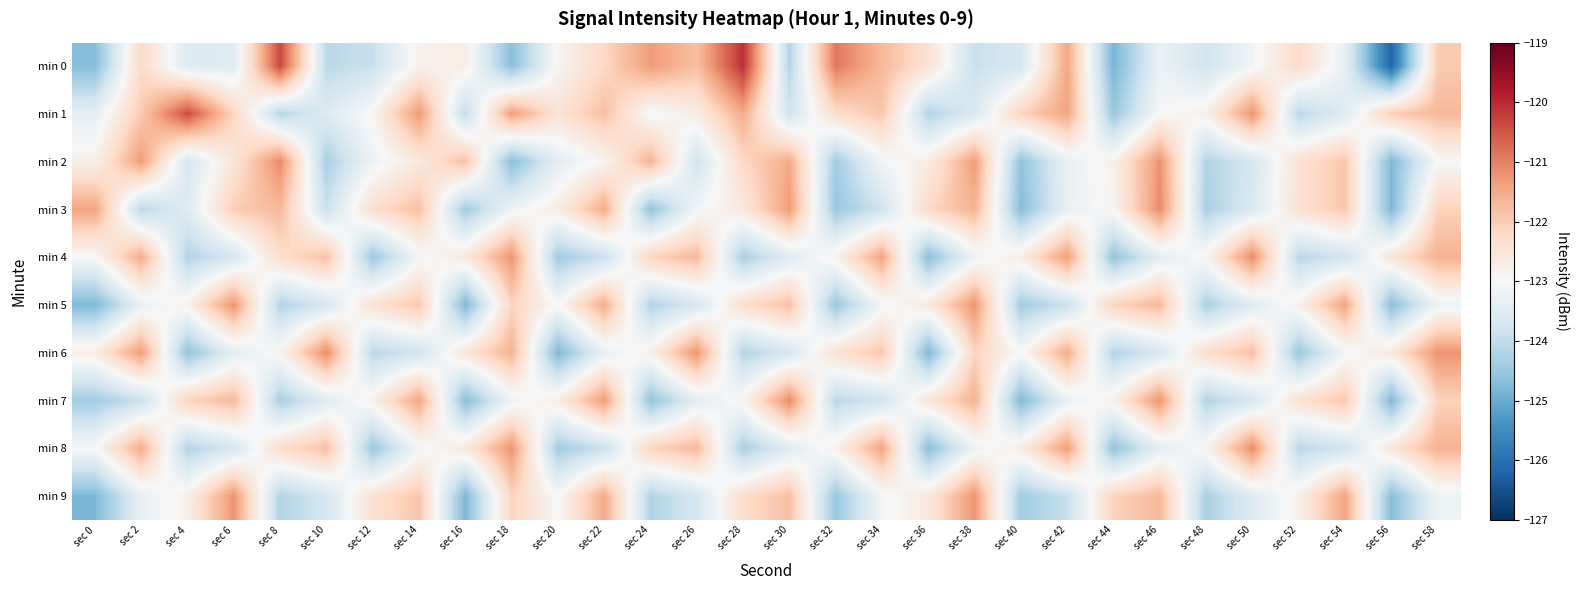

Reading left to right, list all the values displayed in this chart.

min 0: sec 0=-124.7	sec 2=-122.2	sec 4=-123.5	sec 6=-123.5	sec 8=-120.3	sec 10=-124.1	sec 12=-123.9	sec 14=-122.8	sec 16=-122.7	sec 18=-124.7	sec 20=-122.9	sec 22=-122.2	sec 24=-121.3	sec 26=-121.8	sec 28=-120.1	sec 30=-124.2	sec 32=-120.9	sec 34=-121.7	sec 36=-122.4	sec 38=-123.9	sec 40=-123.7	sec 42=-121.4	sec 44=-124.9	sec 46=-123.2	sec 48=-123.8	sec 50=-123.1	sec 52=-122.2	sec 54=-123.3	sec 56=-126.2	sec 58=-122.0
min 1: sec 0=-123.4	sec 2=-122.0	sec 4=-120.4	sec 6=-122.1	sec 8=-124.2	sec 10=-123.5	sec 12=-122.9	sec 14=-121.3	sec 16=-124.0	sec 18=-121.3	sec 20=-122.5	sec 22=-121.8	sec 24=-123.1	sec 26=-122.7	sec 28=-121.5	sec 30=-123.8	sec 32=-122.3	sec 34=-121.9	sec 36=-124.2	sec 38=-123.6	sec 40=-122.1	sec 42=-121.4	sec 44=-124.5	sec 46=-123.0	sec 48=-122.8	sec 50=-121.2	sec 52=-124.1	sec 54=-123.5	sec 56=-122.0	sec 58=-121.7
min 2: sec 0=-122.8	sec 2=-121.3	sec 4=-123.7	sec 6=-122.5	sec 8=-121.1	sec 10=-124.3	sec 12=-123.2	sec 14=-122.6	sec 16=-121.8	sec 18=-124.7	sec 20=-123.4	sec 22=-122.9	sec 24=-121.6	sec 26=-123.8	sec 28=-122.2	sec 30=-121.5	sec 32=-124.4	sec 34=-123.1	sec 36=-122.7	sec 38=-121.3	sec 40=-124.6	sec 42=-123.3	sec 44=-122.8	sec 46=-121.2	sec 48=-124.2	sec 50=-123.7	sec 52=-122.4	sec 54=-121.9	sec 56=-124.8	sec 58=-123.0
min 3: sec 0=-121.4	sec 2=-124.1	sec 4=-123.5	sec 6=-122.0	sec 8=-121.7	sec 10=-123.9	sec 12=-122.3	sec 14=-121.8	sec 16=-124.4	sec 18=-123.2	sec 20=-122.7	sec 22=-121.5	sec 24=-124.6	sec 26=-123.1	sec 28=-122.6	sec 30=-121.3	sec 32=-124.5	sec 34=-123.8	sec 36=-122.2	sec 38=-121.6	sec 40=-124.7	sec 42=-123.3	sec 44=-122.9	sec 46=-121.1	sec 48=-124.3	sec 50=-123.6	sec 52=-122.4	sec 54=-121.9	sec 56=-124.8	sec 58=-122.1
min 4: sec 0=-123.0	sec 2=-121.5	sec 4=-124.2	sec 6=-123.7	sec 8=-122.3	sec 10=-121.8	sec 12=-124.5	sec 14=-123.1	sec 16=-122.6	sec 18=-121.2	sec 20=-124.4	sec 22=-123.9	sec 24=-122.1	sec 26=-121.7	sec 28=-124.3	sec 30=-123.5	sec 32=-122.8	sec 34=-121.4	sec 36=-124.7	sec 38=-123.2	sec 40=-122.7	sec 42=-121.3	sec 44=-124.6	sec 46=-123.4	sec 48=-122.9	sec 50=-121.1	sec 52=-124.1	sec 54=-123.8	sec 56=-122.5	sec 58=-121.6
min 5: sec 0=-124.8	sec 2=-123.3	sec 4=-122.8	sec 6=-121.2	sec 8=-124.2	sec 10=-123.7	sec 12=-122.4	sec 14=-121.9	sec 16=-124.8	sec 18=-122.1	sec 20=-123.0	sec 22=-121.5	sec 24=-124.2	sec 26=-123.7	sec 28=-122.3	sec 30=-121.8	sec 32=-124.5	sec 34=-123.1	sec 36=-122.6	sec 38=-121.2	sec 40=-124.4	sec 42=-123.9	sec 44=-122.1	sec 46=-121.7	sec 48=-124.3	sec 50=-123.5	sec 52=-122.8	sec 54=-121.4	sec 56=-124.7	sec 58=-123.2
min 6: sec 0=-122.7	sec 2=-121.3	sec 4=-124.6	sec 6=-123.4	sec 8=-122.9	sec 10=-121.1	sec 12=-124.1	sec 14=-123.8	sec 16=-122.5	sec 18=-121.6	sec 20=-124.8	sec 22=-123.3	sec 24=-122.8	sec 26=-121.2	sec 28=-124.2	sec 30=-123.7	sec 32=-122.4	sec 34=-121.9	sec 36=-124.8	sec 38=-122.1	sec 40=-123.0	sec 42=-121.5	sec 44=-124.2	sec 46=-123.7	sec 48=-122.3	sec 50=-121.8	sec 52=-124.5	sec 54=-123.1	sec 56=-122.6	sec 58=-121.2
min 7: sec 0=-124.4	sec 2=-123.9	sec 4=-122.1	sec 6=-121.7	sec 8=-124.3	sec 10=-123.5	sec 12=-122.8	sec 14=-121.4	sec 16=-124.7	sec 18=-123.2	sec 20=-122.7	sec 22=-121.3	sec 24=-124.6	sec 26=-123.4	sec 28=-122.9	sec 30=-121.1	sec 32=-124.1	sec 34=-123.8	sec 36=-122.5	sec 38=-121.6	sec 40=-124.8	sec 42=-123.3	sec 44=-122.8	sec 46=-121.2	sec 48=-124.2	sec 50=-123.7	sec 52=-122.4	sec 54=-121.9	sec 56=-124.8	sec 58=-122.1
min 8: sec 0=-123.0	sec 2=-121.5	sec 4=-124.2	sec 6=-123.7	sec 8=-122.3	sec 10=-121.8	sec 12=-124.5	sec 14=-123.1	sec 16=-122.6	sec 18=-121.2	sec 20=-124.4	sec 22=-123.9	sec 24=-122.1	sec 26=-121.7	sec 28=-124.3	sec 30=-123.5	sec 32=-122.8	sec 34=-121.4	sec 36=-124.7	sec 38=-123.2	sec 40=-122.7	sec 42=-121.3	sec 44=-124.6	sec 46=-123.4	sec 48=-122.9	sec 50=-121.1	sec 52=-124.1	sec 54=-123.8	sec 56=-122.5	sec 58=-121.6
min 9: sec 0=-124.8	sec 2=-123.3	sec 4=-122.8	sec 6=-121.2	sec 8=-124.2	sec 10=-123.7	sec 12=-122.4	sec 14=-121.9	sec 16=-124.8	sec 18=-122.1	sec 20=-123.0	sec 22=-121.5	sec 24=-124.2	sec 26=-123.7	sec 28=-122.3	sec 30=-121.8	sec 32=-124.5	sec 34=-123.1	sec 36=-122.6	sec 38=-121.2	sec 40=-124.4	sec 42=-123.9	sec 44=-122.1	sec 46=-121.7	sec 48=-124.3	sec 50=-123.5	sec 52=-122.8	sec 54=-121.4	sec 56=-124.7	sec 58=-123.2